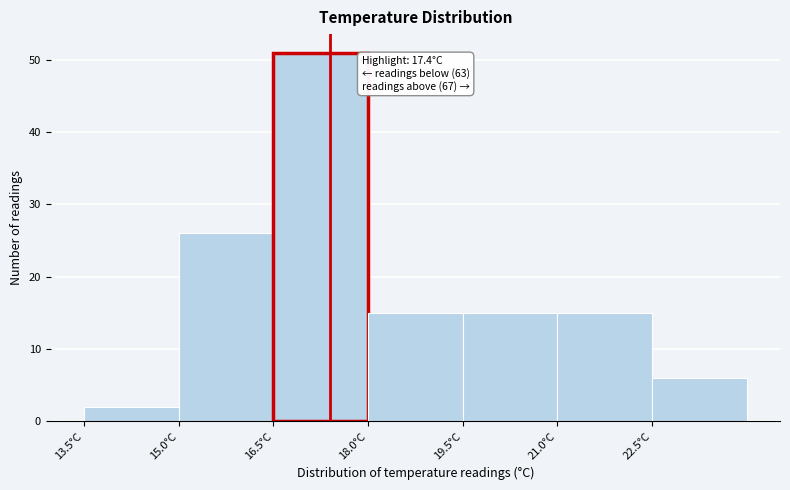

Which range on the x-axis has the tallest bar?

16.5 to 18.0